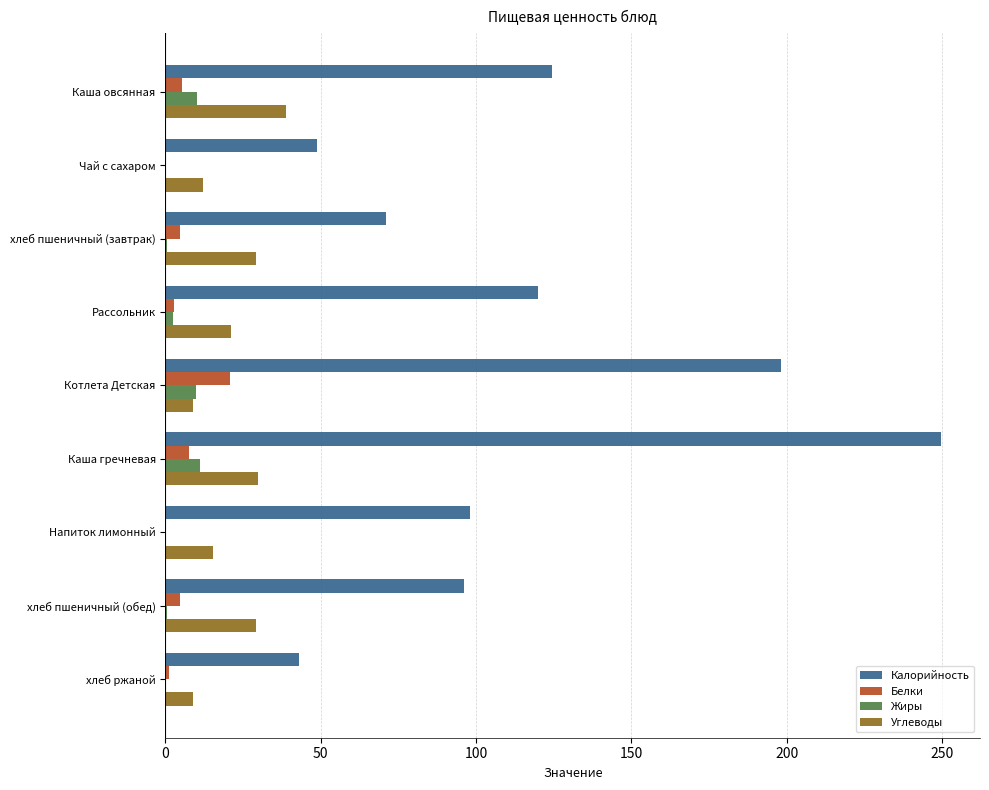

Which series changed the most between Рассольник and Котлета Детская?

Калорийность